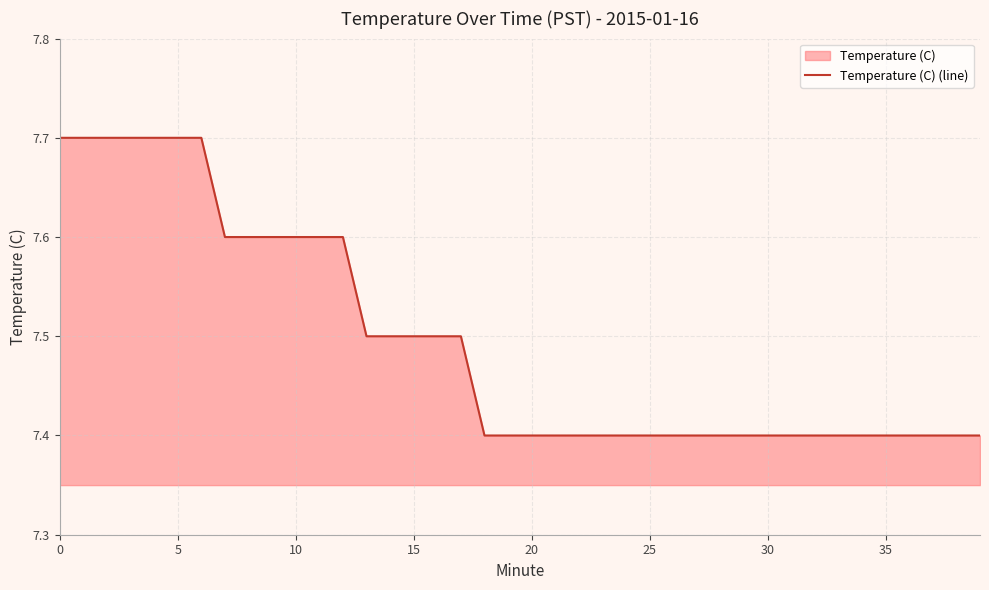

The value at 25 is 7.4. True or false?

True